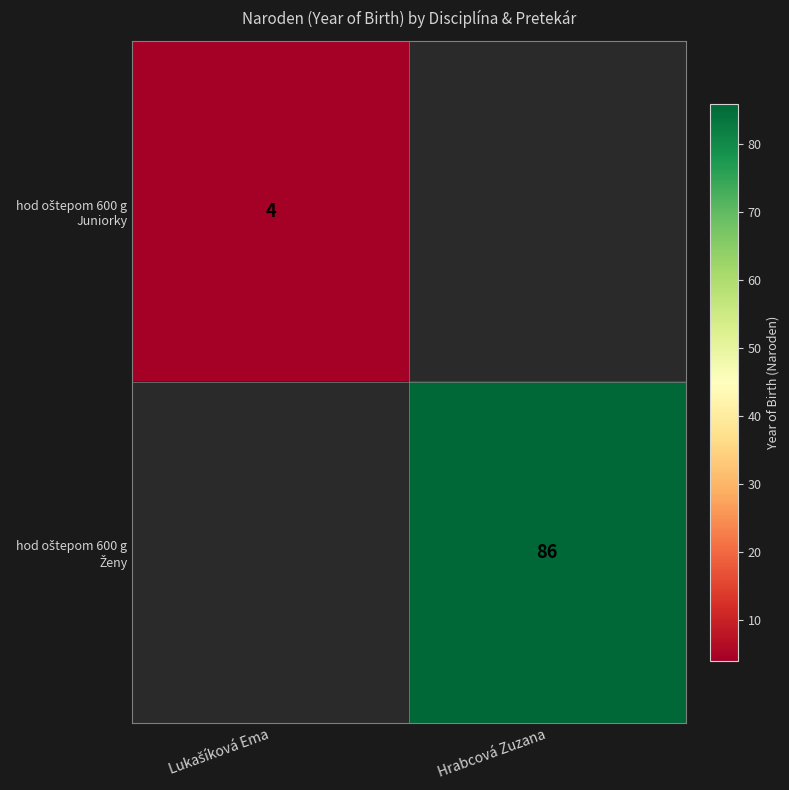

Rank the categories by hod oštepom 600 g Ženy value from highest to lowest.

Lukašíková Ema, Hrabcová Zuzana